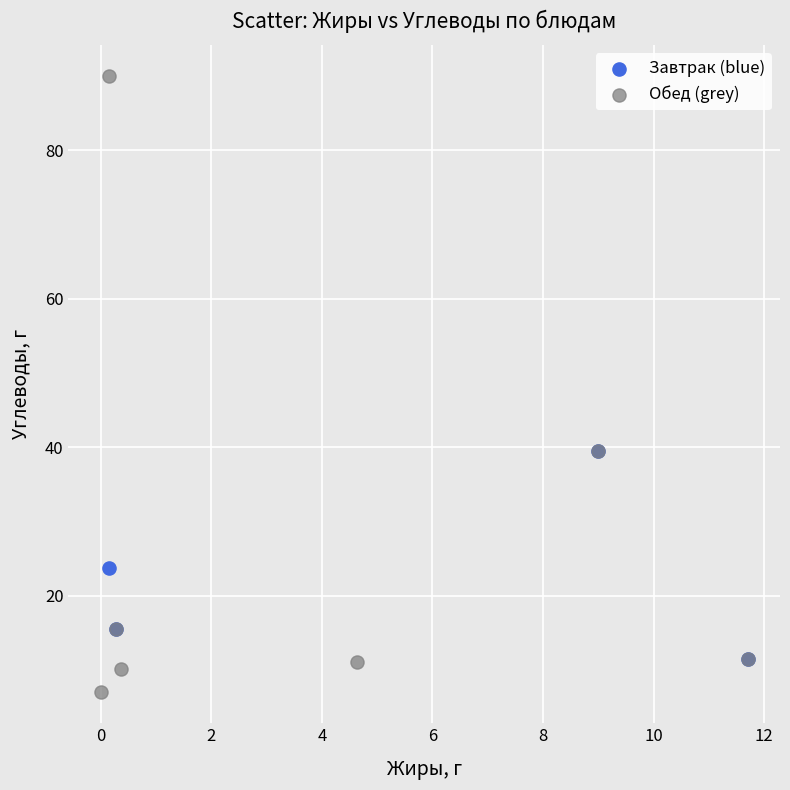

Which series reaches the maximum Y coordinate?

Обед (grey)